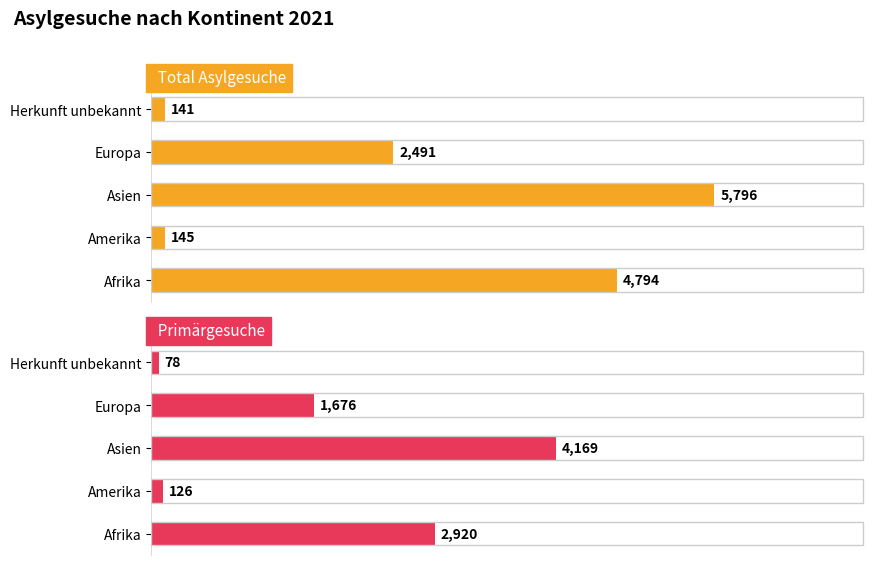

What is the total value across all series at Afrika?

7714